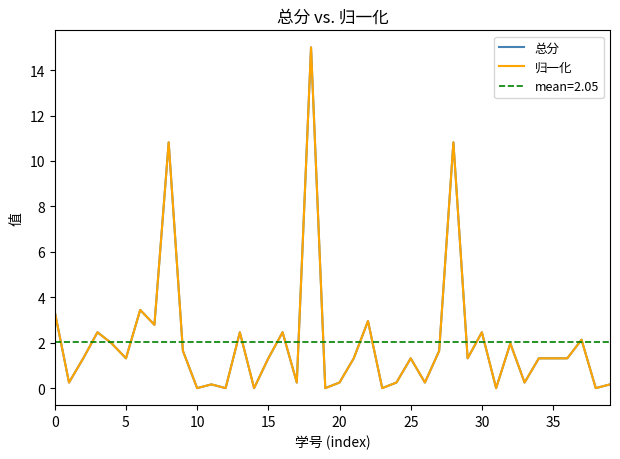

The value of 总分 at 37 is 2.1. True or false?

True